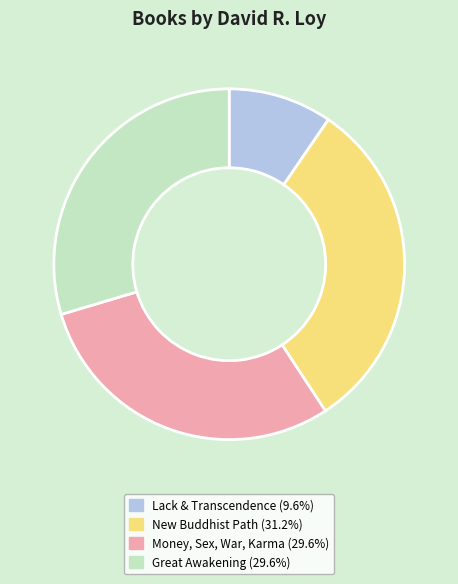

Is there any slice that represents more than half of the pie?

No